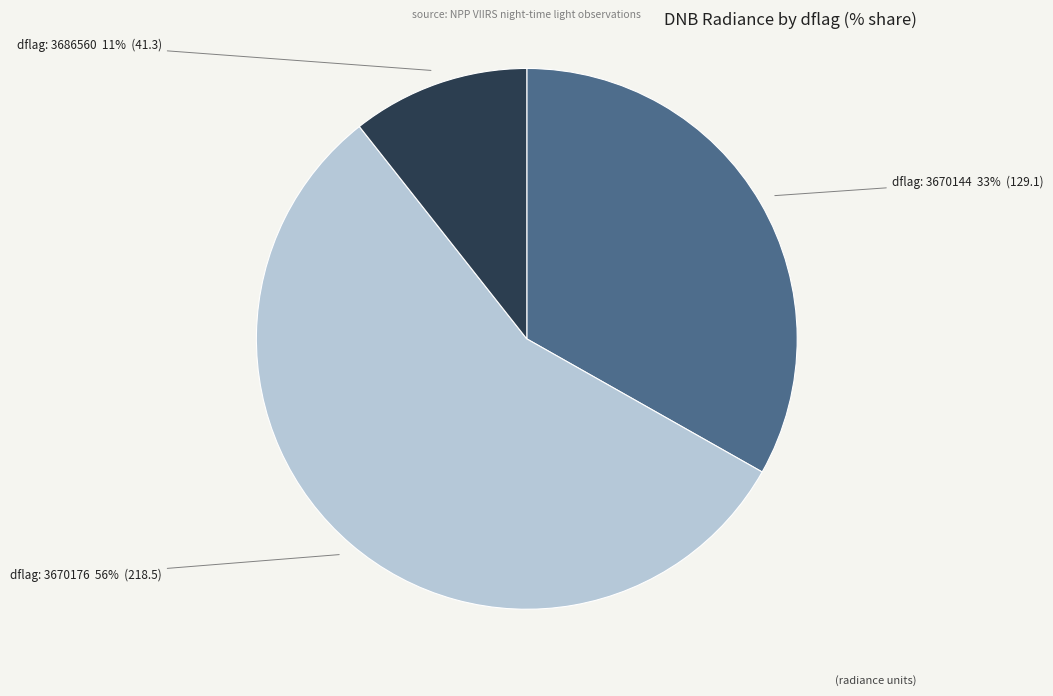

Do dflag: 3686560 and dflag: 3670144 together represent more than half of the pie?

No